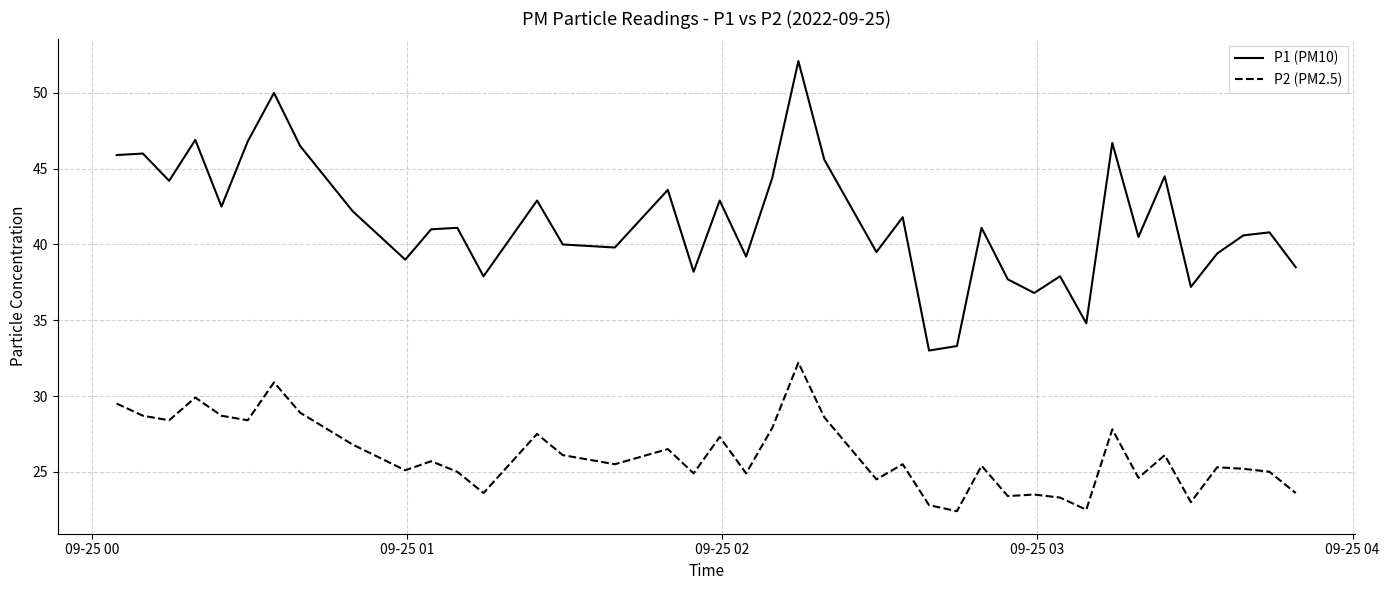

What is the sum of all P2 (PM2.5) values?

1044.9